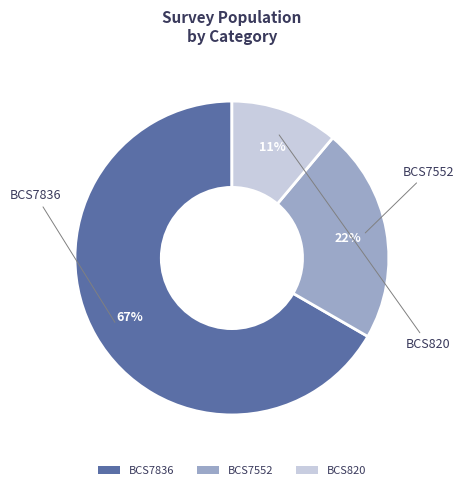

Which slice is the smallest?

BCS820